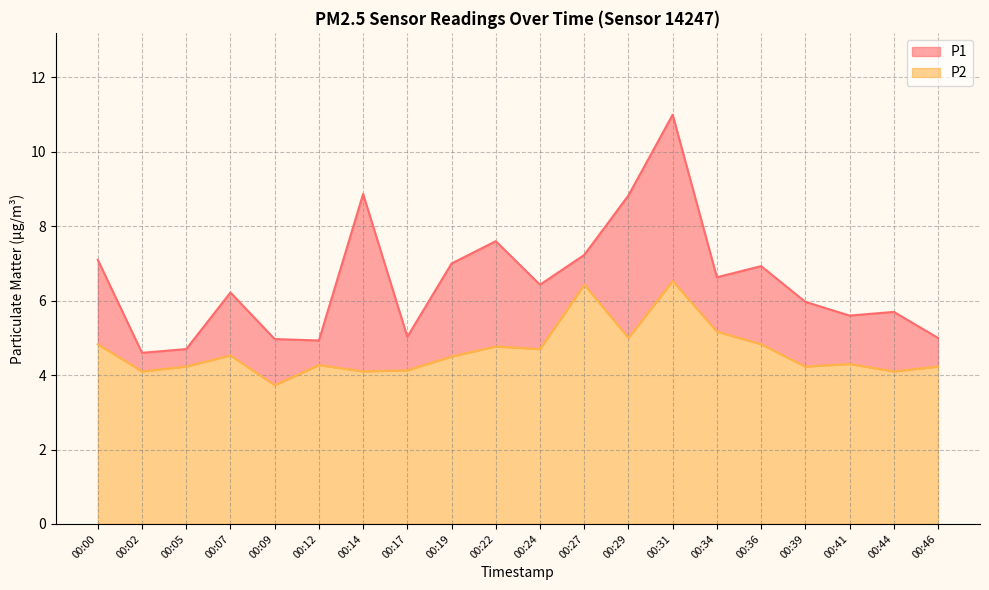

What is the approximate value of P1 at 00:24?

6.4